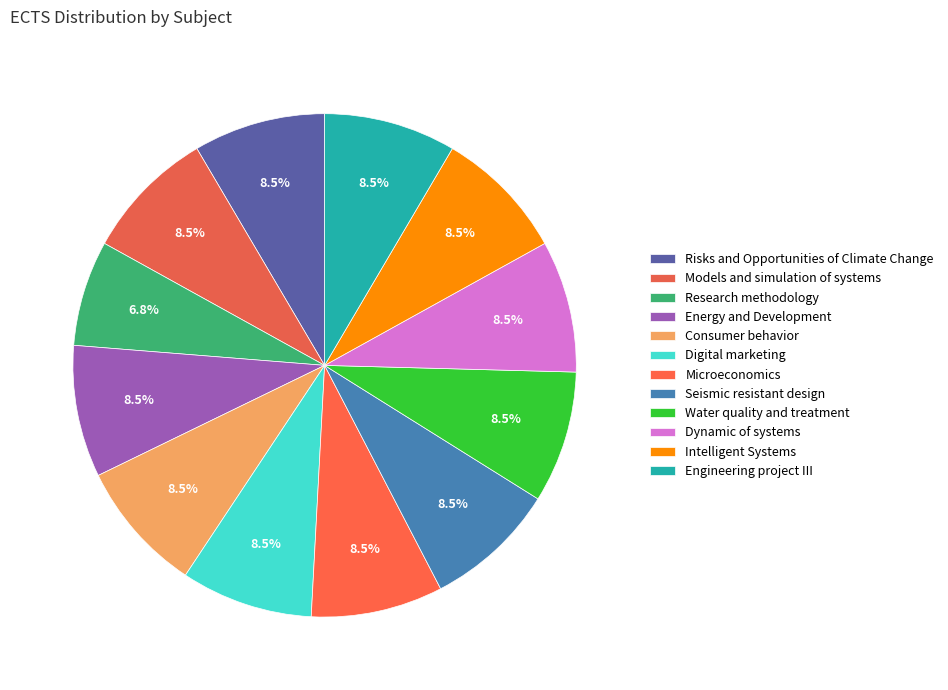

How many slices are in this pie chart?

12